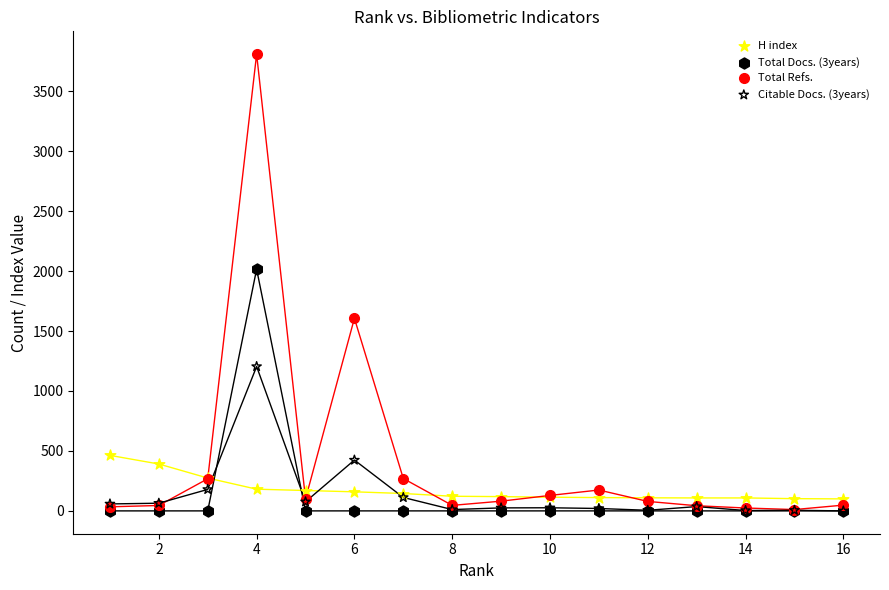

In the Total Refs. series, what Y value is closest to 1910?

1606